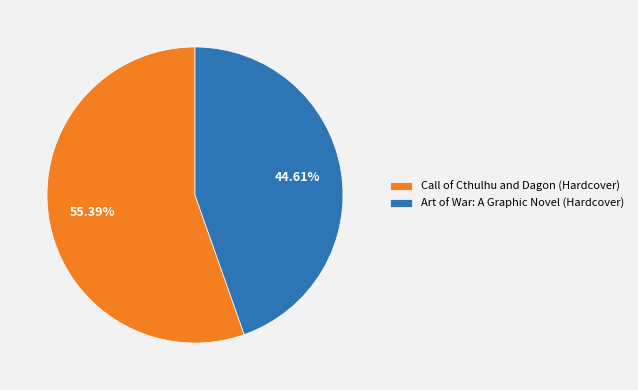

What percentage is the Art of War: A Graphic Novel (Hardcover) slice, to the nearest percent?

45%